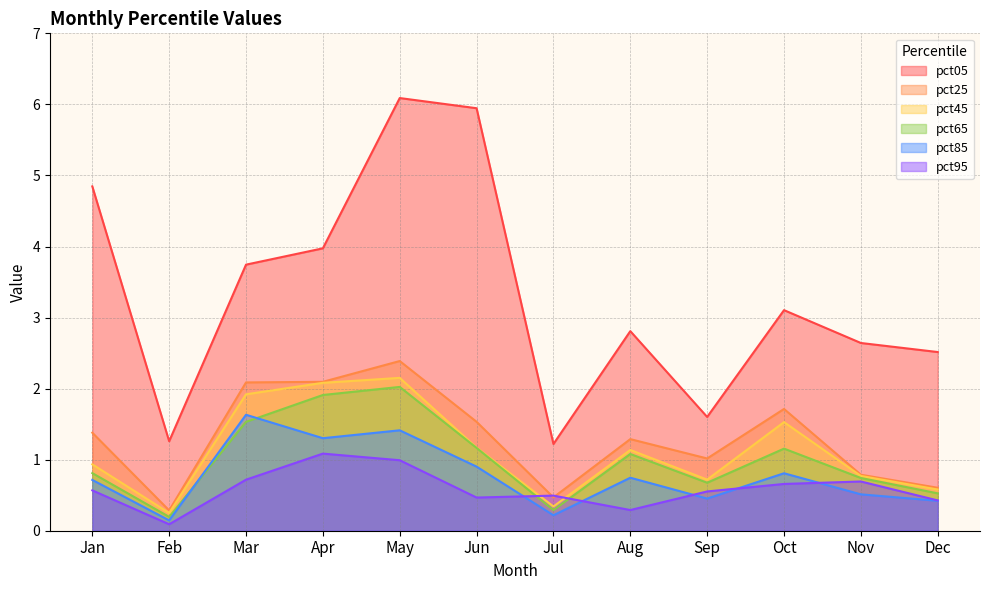

What is the value of the pct05 point at the 12th from the left?

2.5